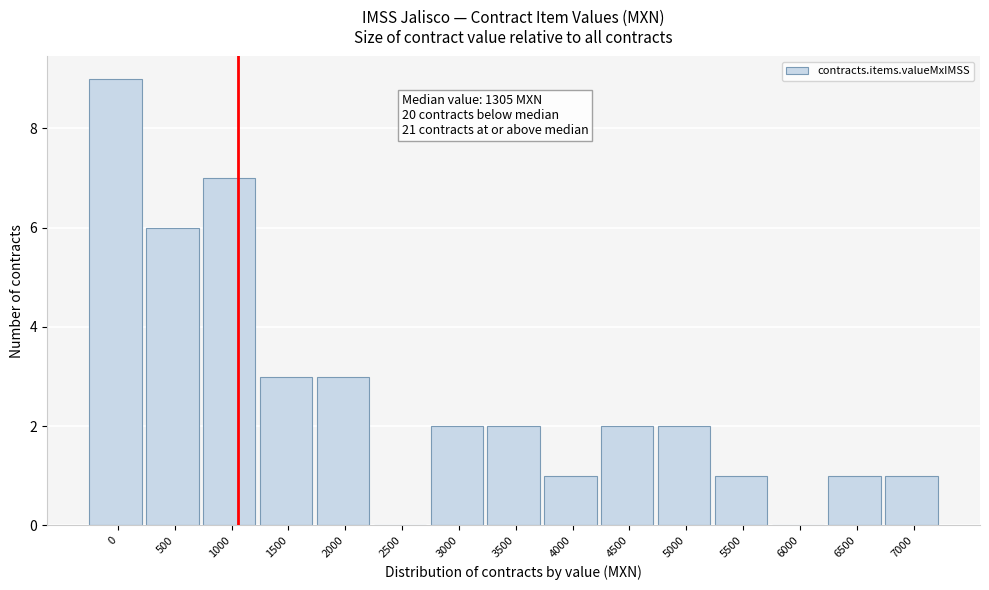

Reading right to left, transcribe all the data shown in this chart.

7000=1	6500=1	6000=0	5500=1	5000=2	4500=2	4000=1	3500=2	3000=2	2500=0	2000=3	1500=3	1000=7	500=6	0=9